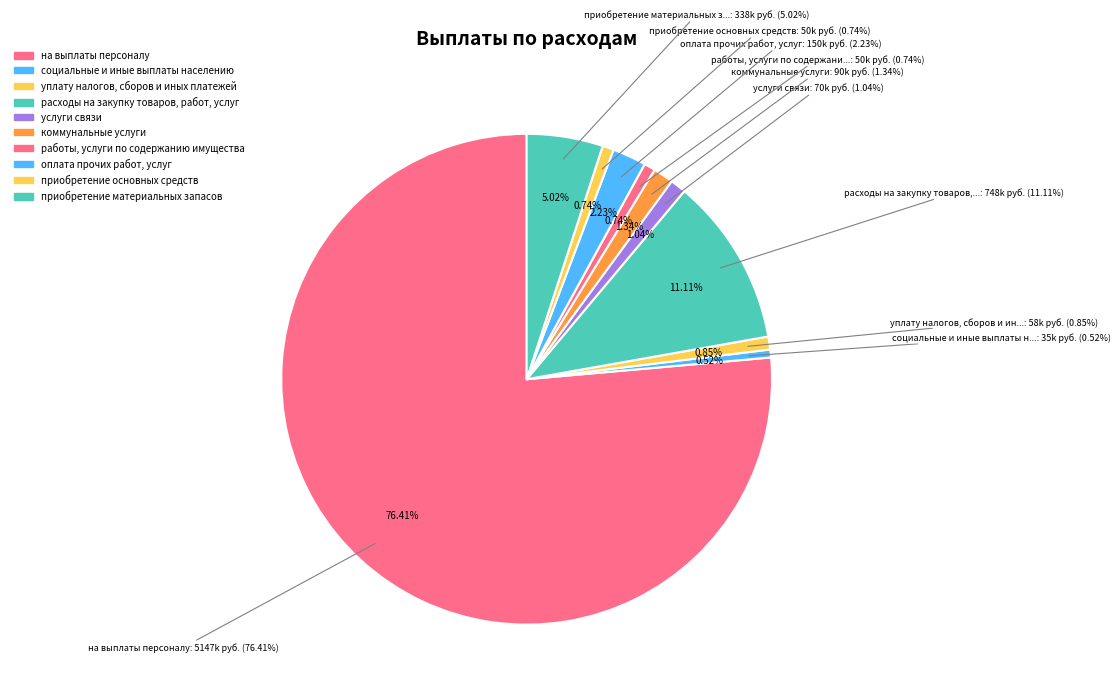

Between оплата прочих работ, услуг and приобретение основных средств, which is larger?

оплата прочих работ, услуг